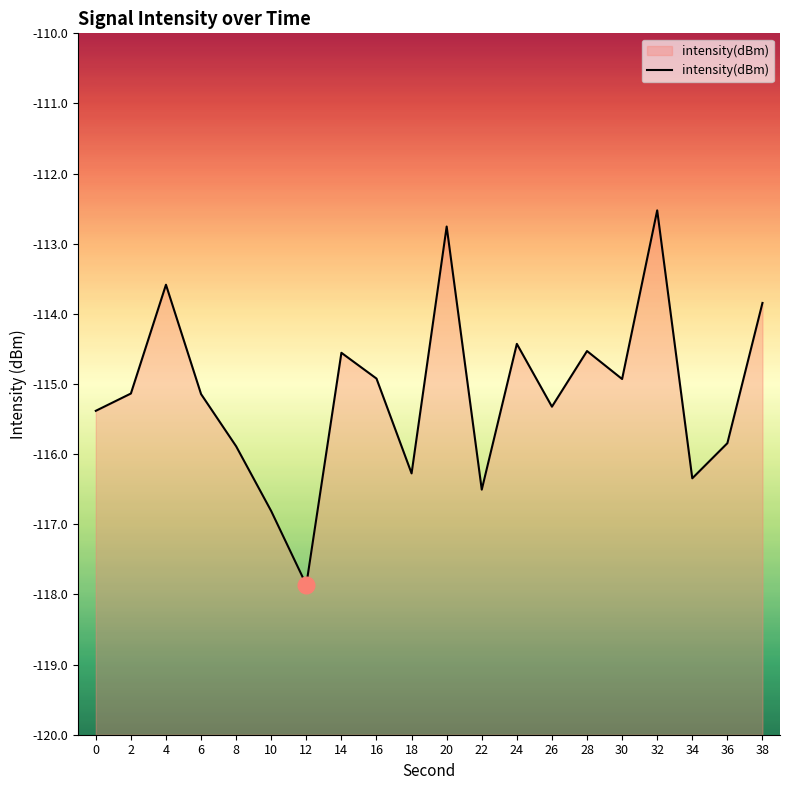

What is the change in value from 4 to 14?

-1.0